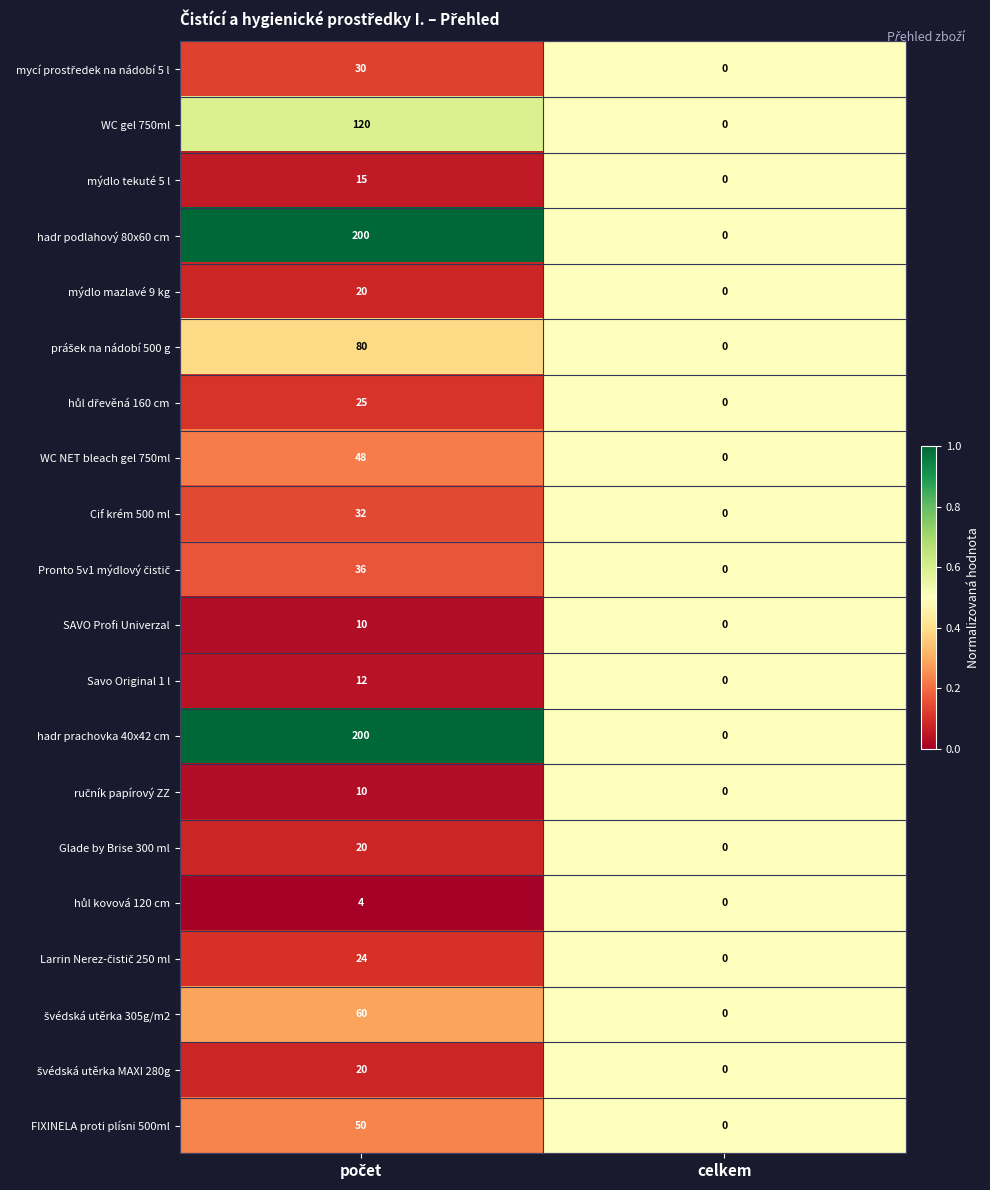

At which category does the chart reach its minimum across all series?

celkem